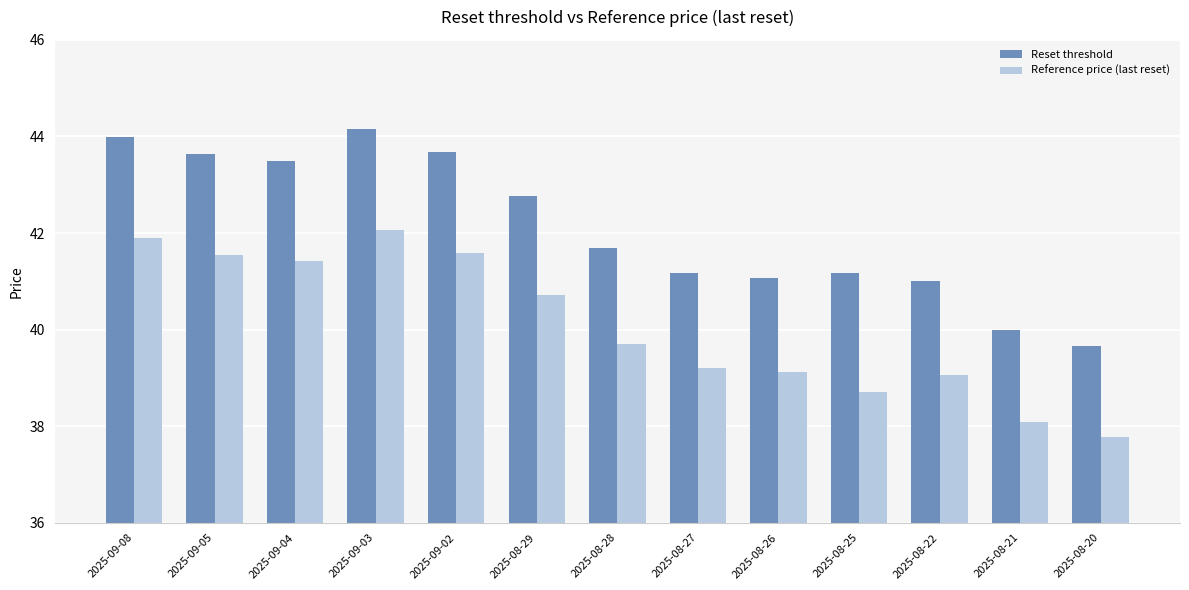

What is the spread (max minus min) of values at 2025-08-28?

2.0